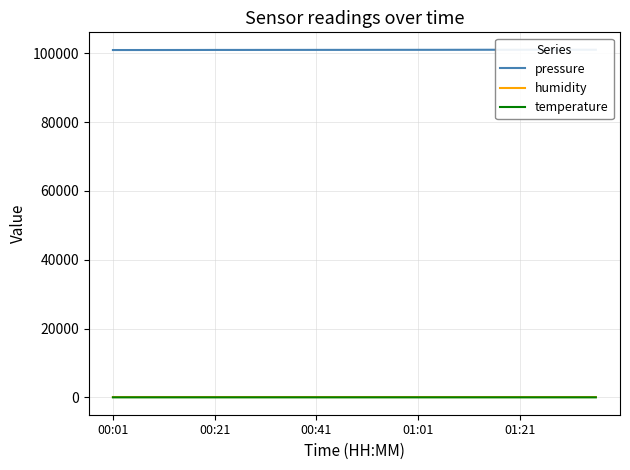

Where is the first local maximum for pressure?

18